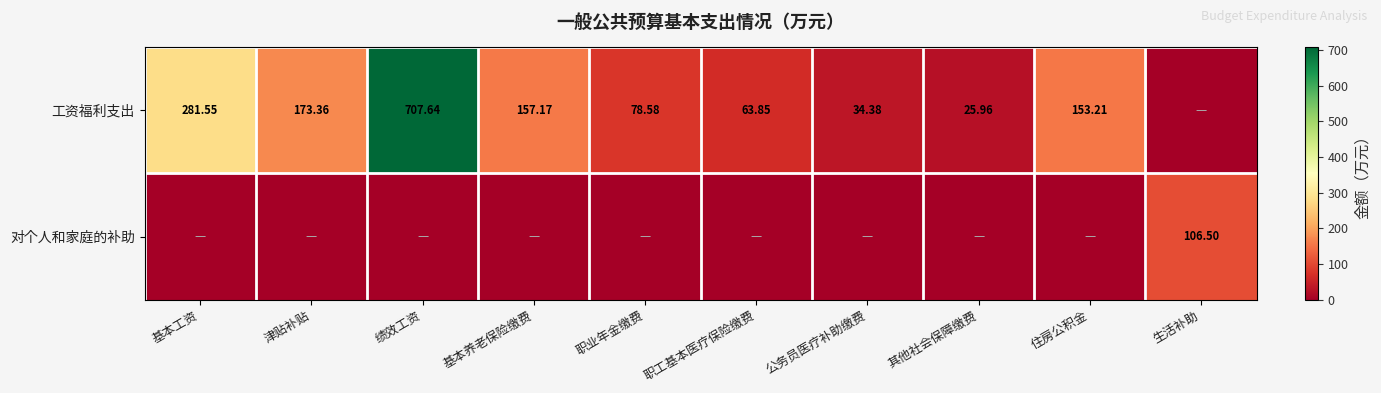

Is the value of 对个人和家庭的补助 at 生活补助 greater than the value of 工资福利支出 at 基本养老保险缴费?

No